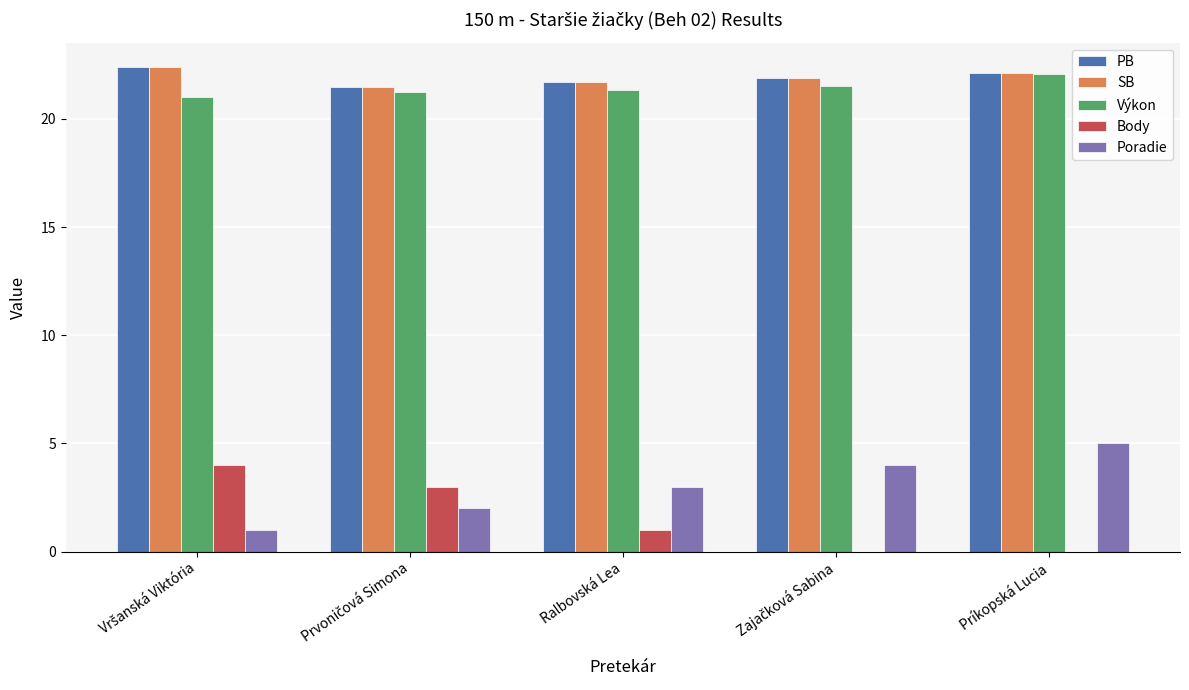

What is the sum of all Poradie values?

15.0